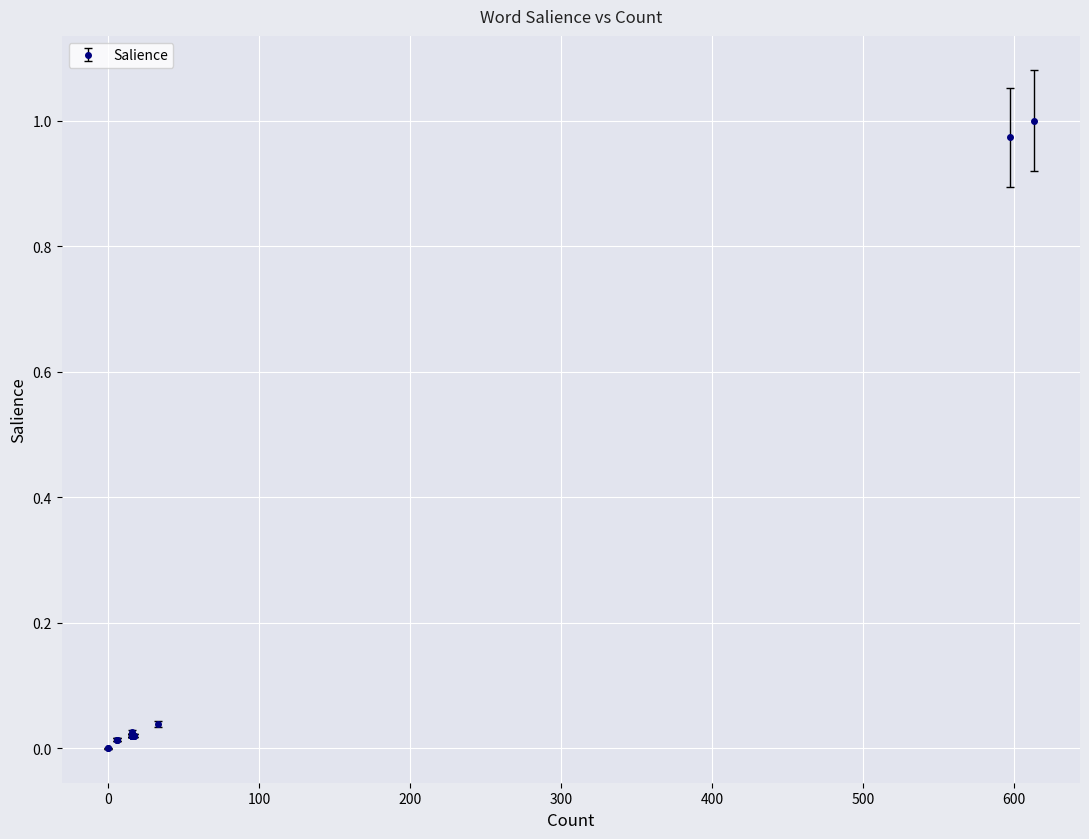

List the labels in order of value, largest first.

613, 597, 33, 16, 17, 17, 17, 16, 16, 16, 16, 16, 16, 16, 16, 6, 6, 6, 0, 0